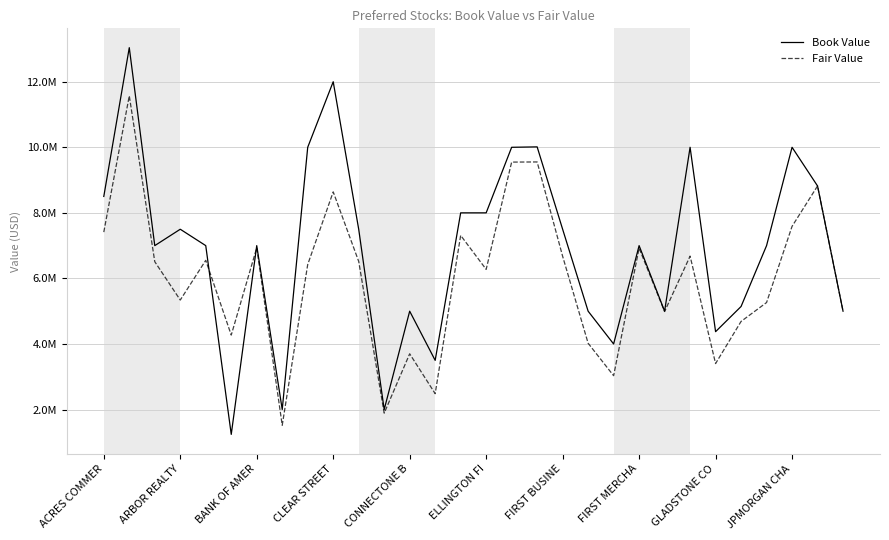

Where is the first local minimum for Fair Value?

ARBOR REALTY